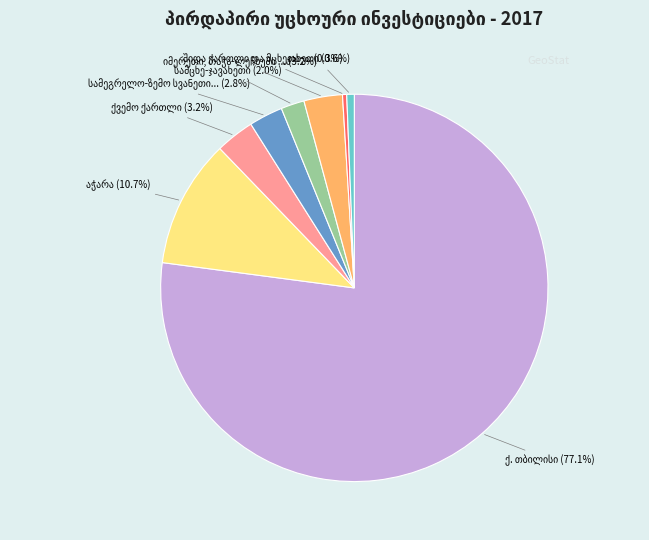

To the nearest percent, what is the difference between the largest and smallest slice percentages?

77%